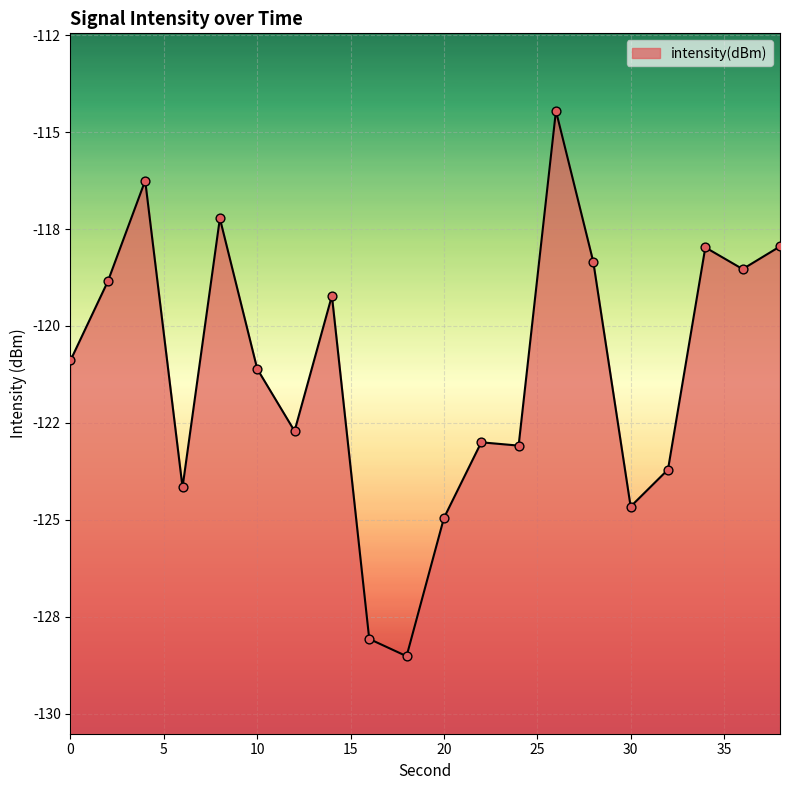

What is the change in value from 10 to 34?

+3.1